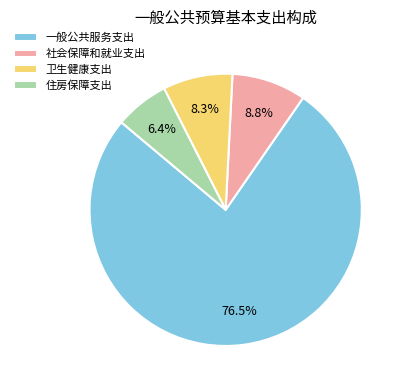

Is the sum of 卫生健康支出 and 一般公共服务支出 greater than half?

Yes